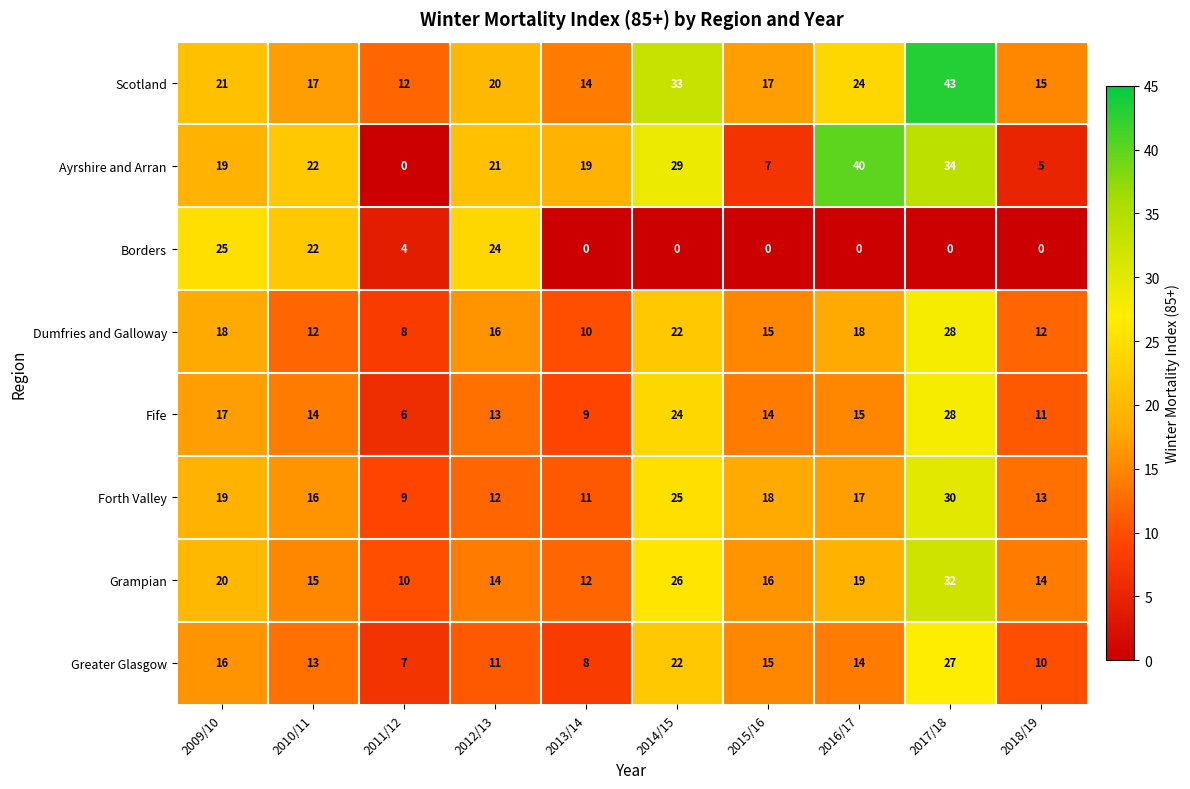

What is the sum of all Forth Valley values?

170